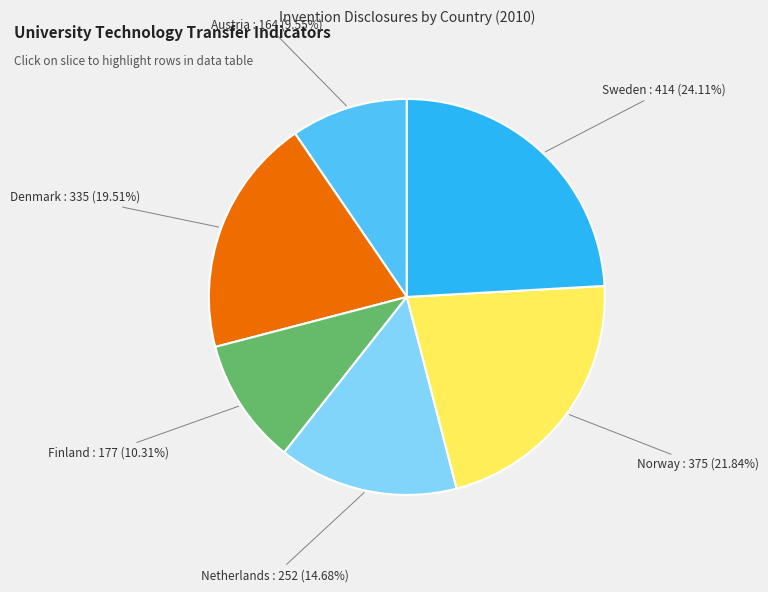

How many slices are in this pie chart?

6